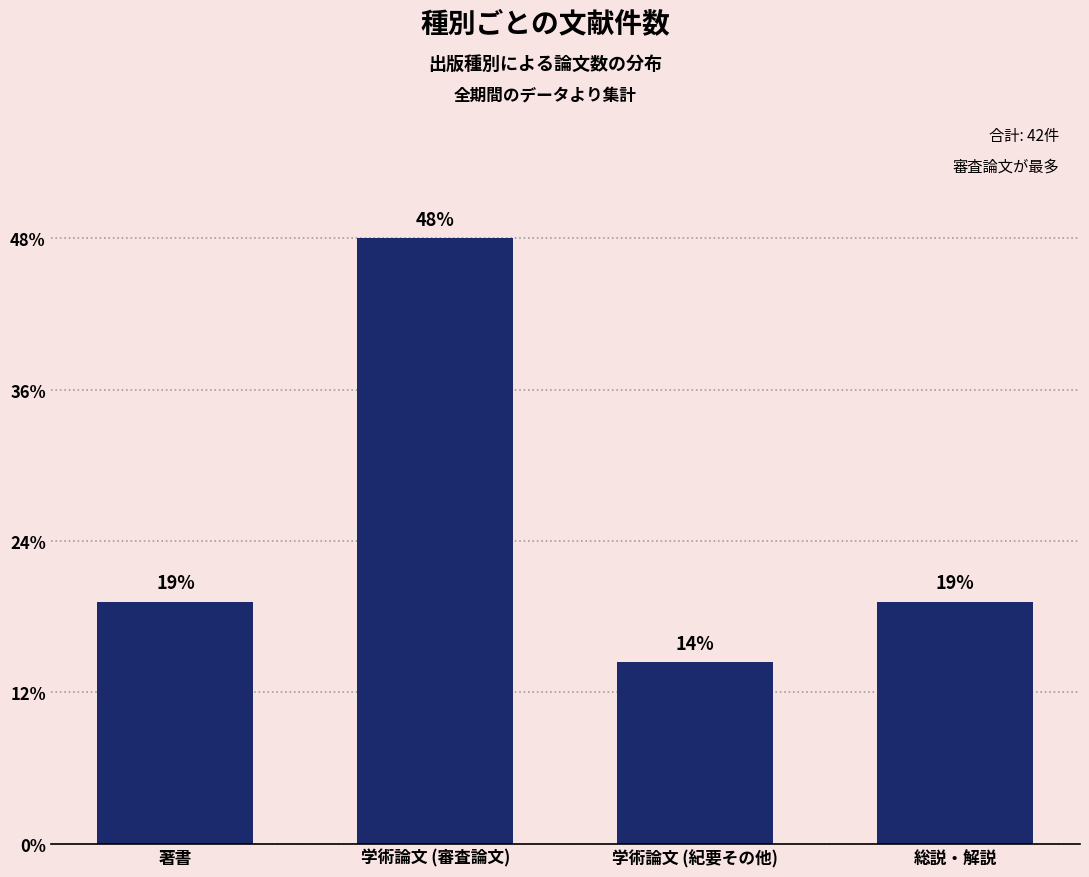

Count the values in the range 8 to 20.

3